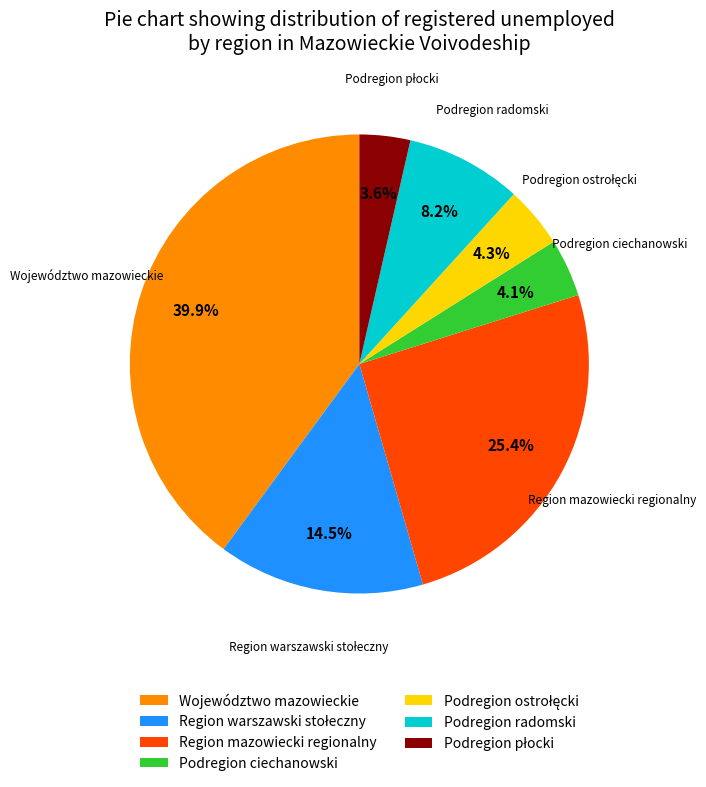

Which category has the biggest portion of the pie?

Województwo mazowieckie